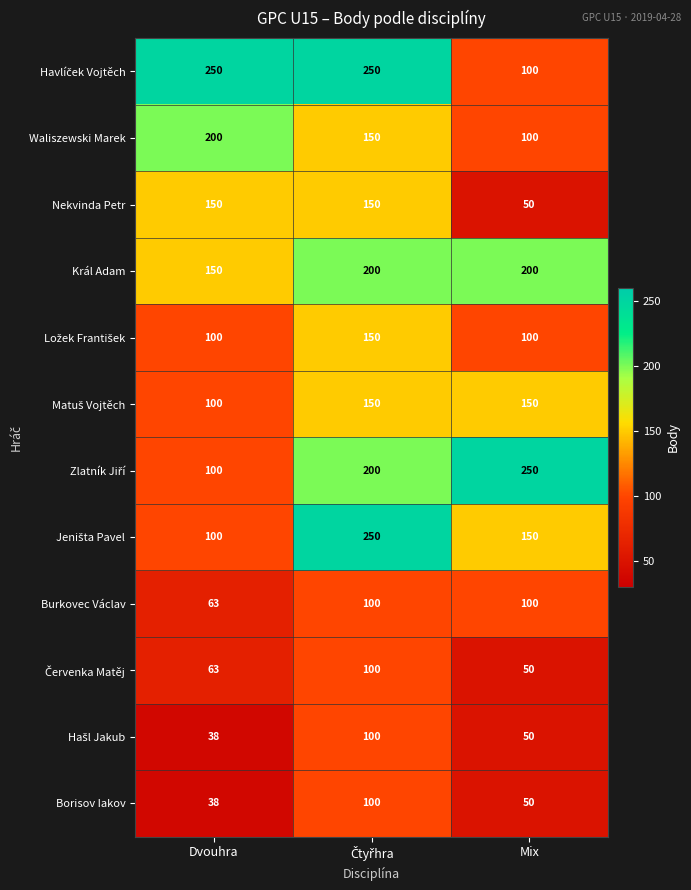

At which label does Waliszewski Marek first exceed 150?

Dvouhra